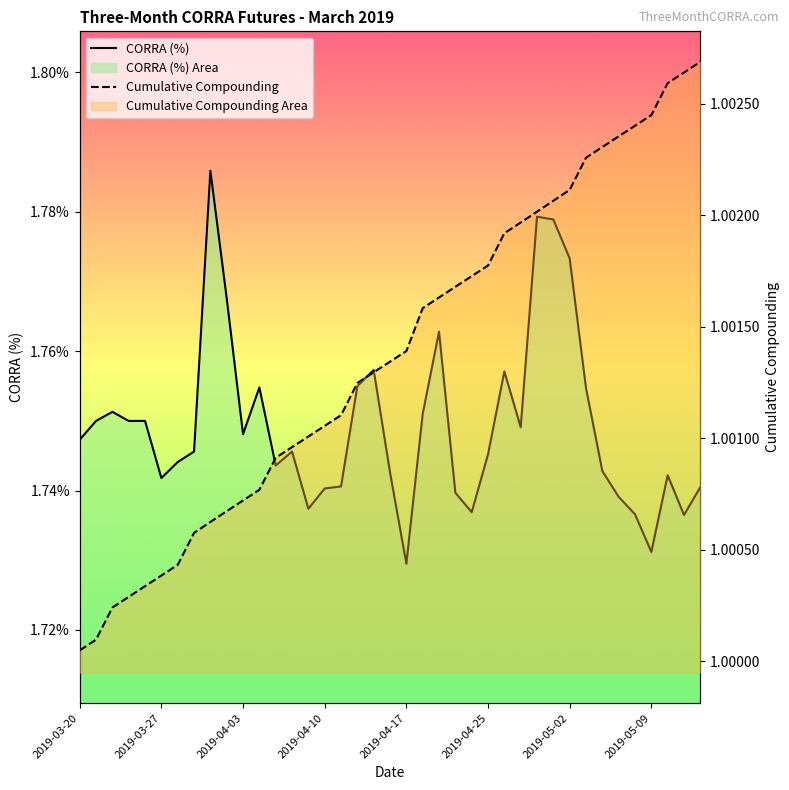

Reading right to left, what are all the values shown in this chart?

CORRA (%): 1.7	1.7	1.7	1.7	1.7	1.7	1.7	1.8	1.8	1.8	1.8	1.7	1.8	1.7	1.7	1.7	1.8	1.8	1.7	1.7	1.8	1.8	1.7	1.7	1.7	1.7	1.7	1.8	1.7	1.8	1.8	1.7	1.7	1.7	1.8	1.8	1.8	1.8	1.7
Cumulative Compounding: 1.0	1.0	1.0	1.0	1.0	1.0	1.0	1.0	1.0	1.0	1.0	1.0	1.0	1.0	1.0	1.0	1.0	1.0	1.0	1.0	1.0	1.0	1.0	1.0	1.0	1.0	1.0	1.0	1.0	1.0	1.0	1.0	1.0	1.0	1.0	1.0	1.0	1.0	1.0